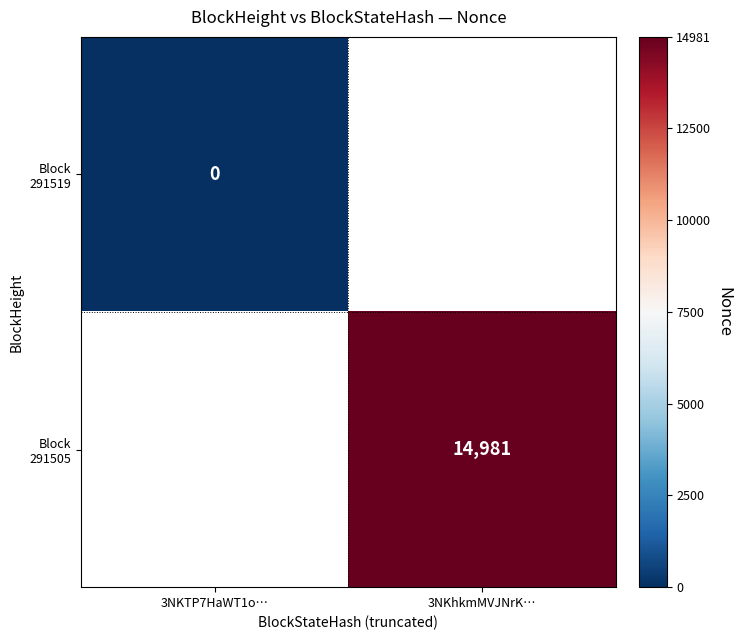

Rank the series by their average value, from lowest to highest.

Block 291519, Block 291505